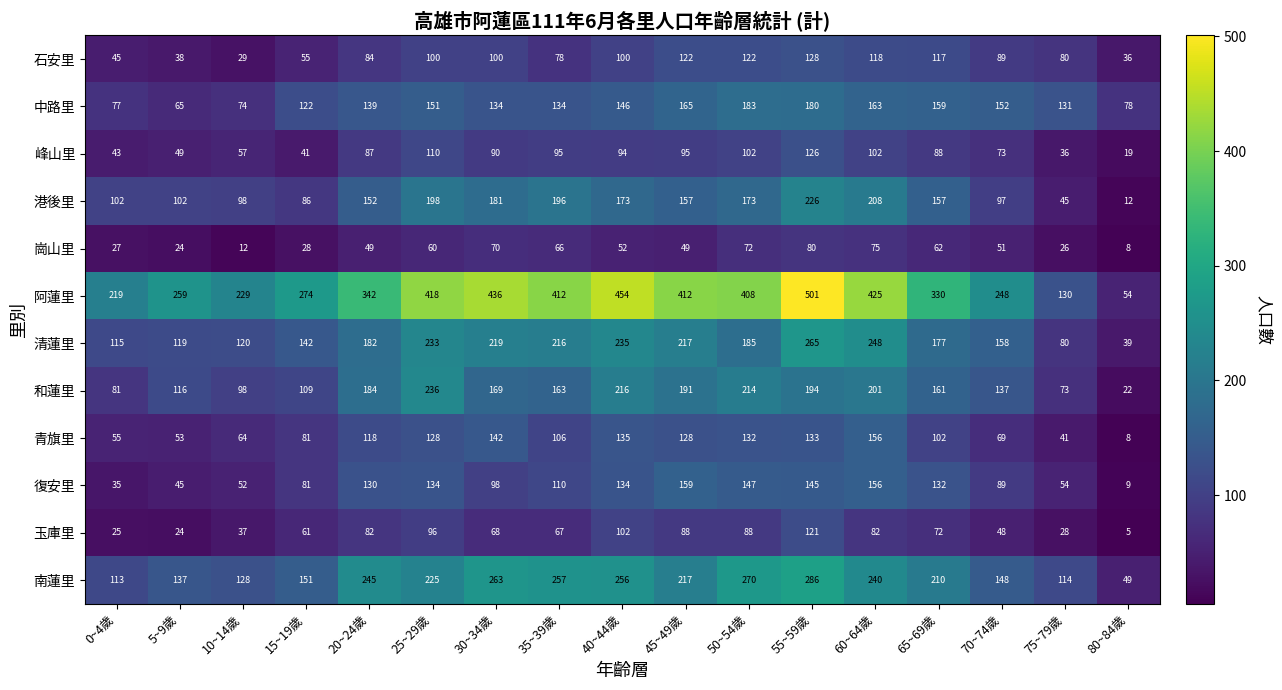

What is the difference between the maximum and second lowest values in the 阿蓮里 series?

371